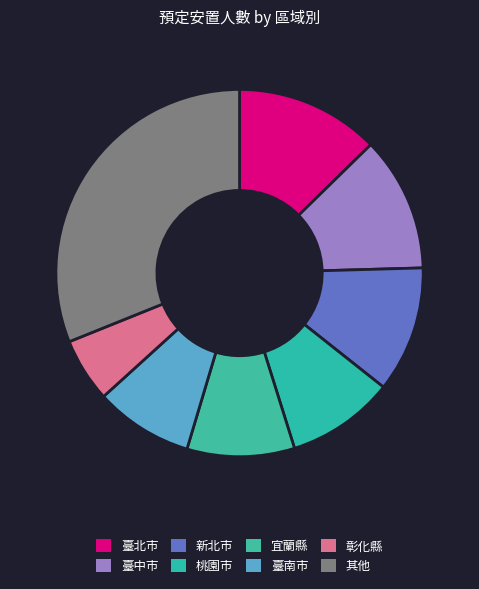

How many slices are in this pie chart?

8